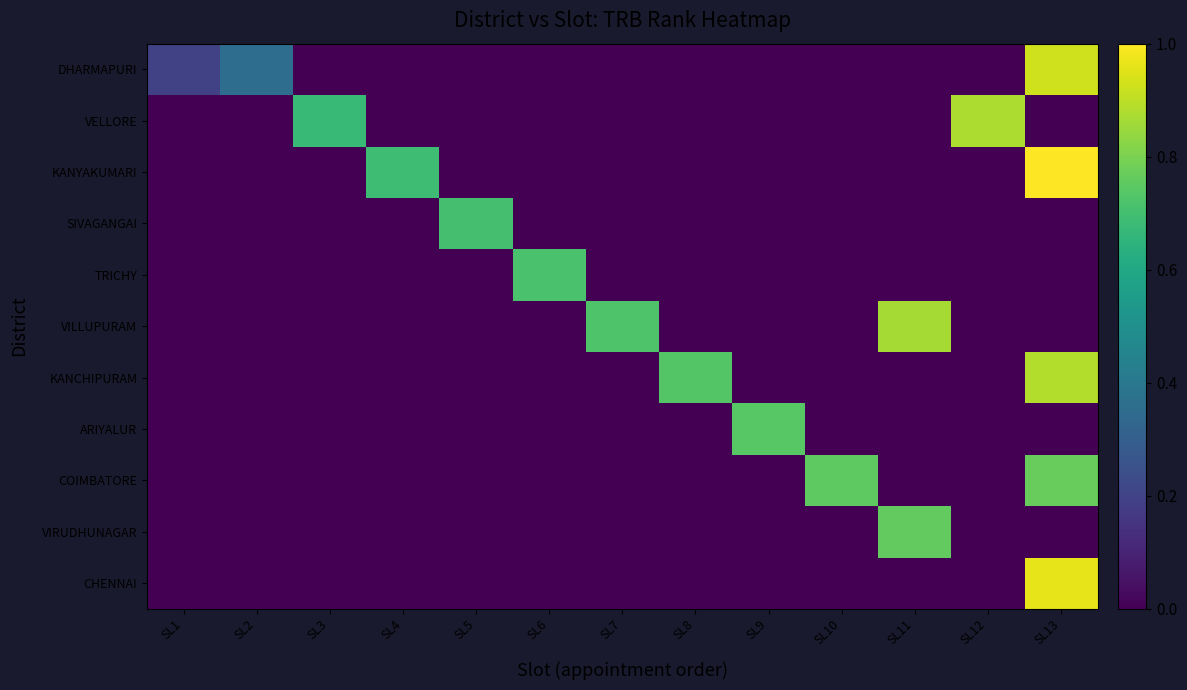

Which series has the widest spread of values?

KANYAKUMARI